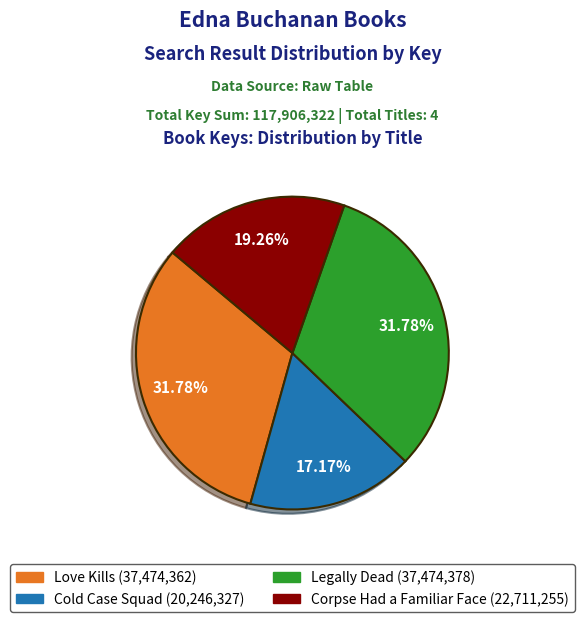

The Corpse Had a Familiar Face slice represents 13% of the pie. True or false?

False